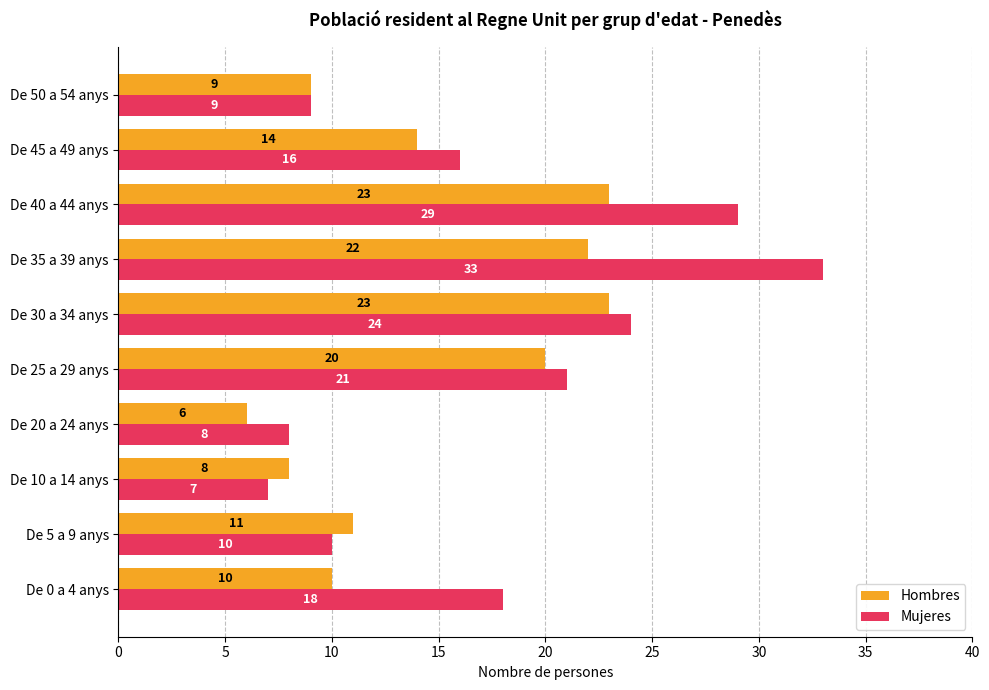

At which category is the sum across all series the highest?

De 35 a 39 anys